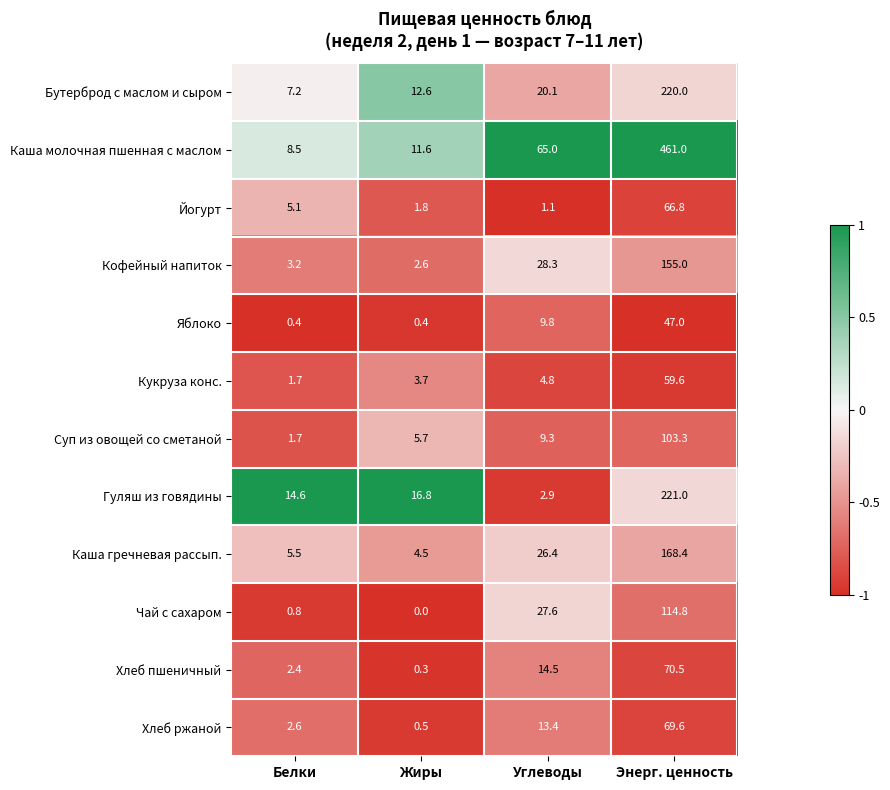

How many series are shown in this chart?

12